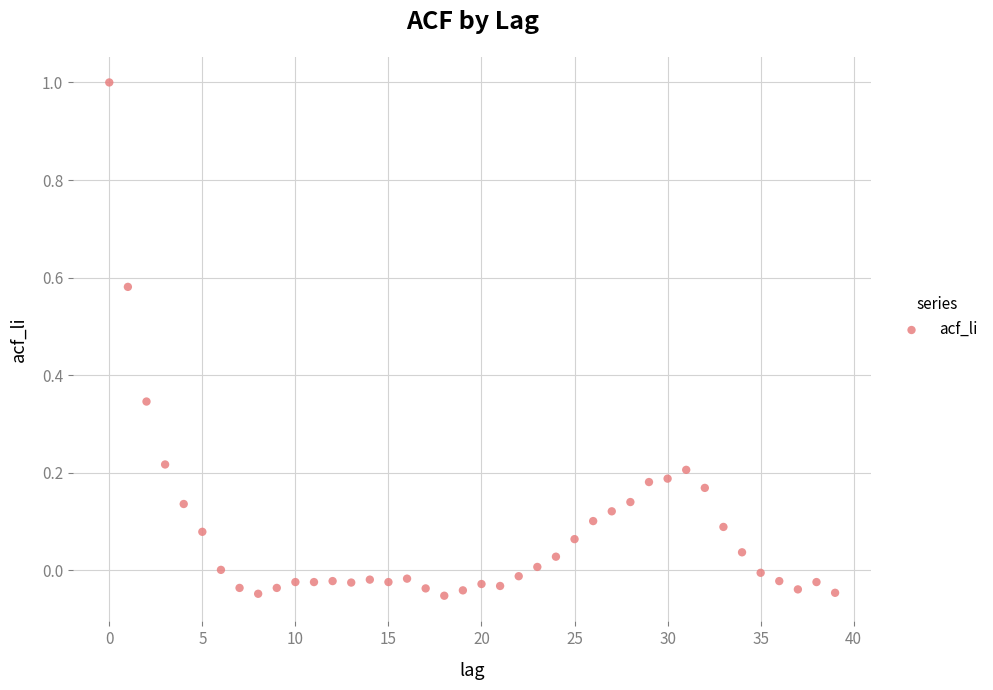

What is the range of Y values (max minus min)?

1.1